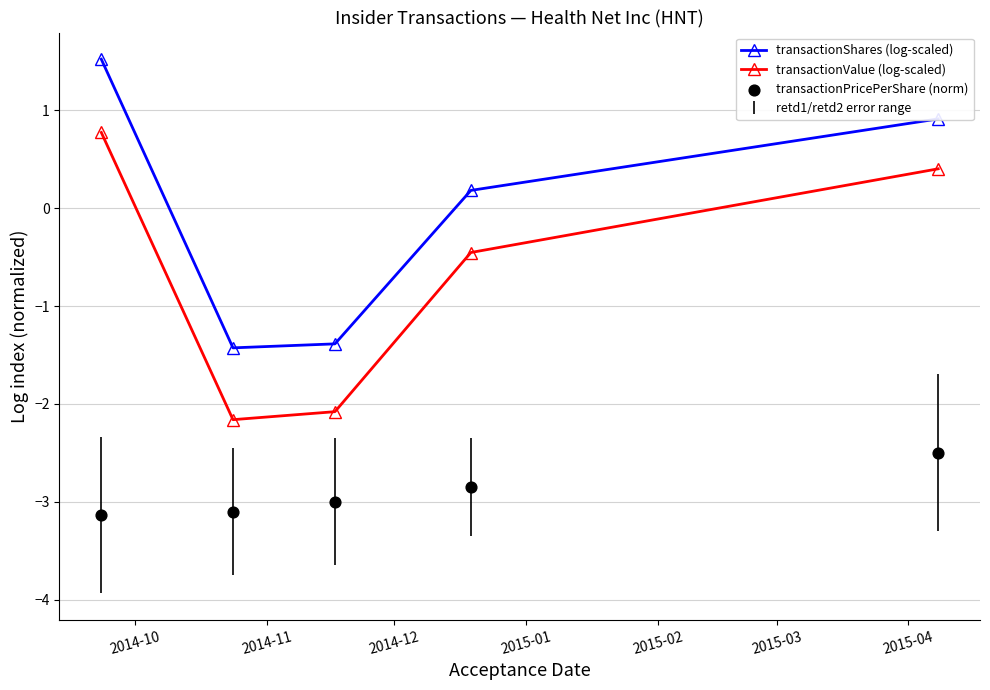

At how many categories does at least one series exceed 0?

3